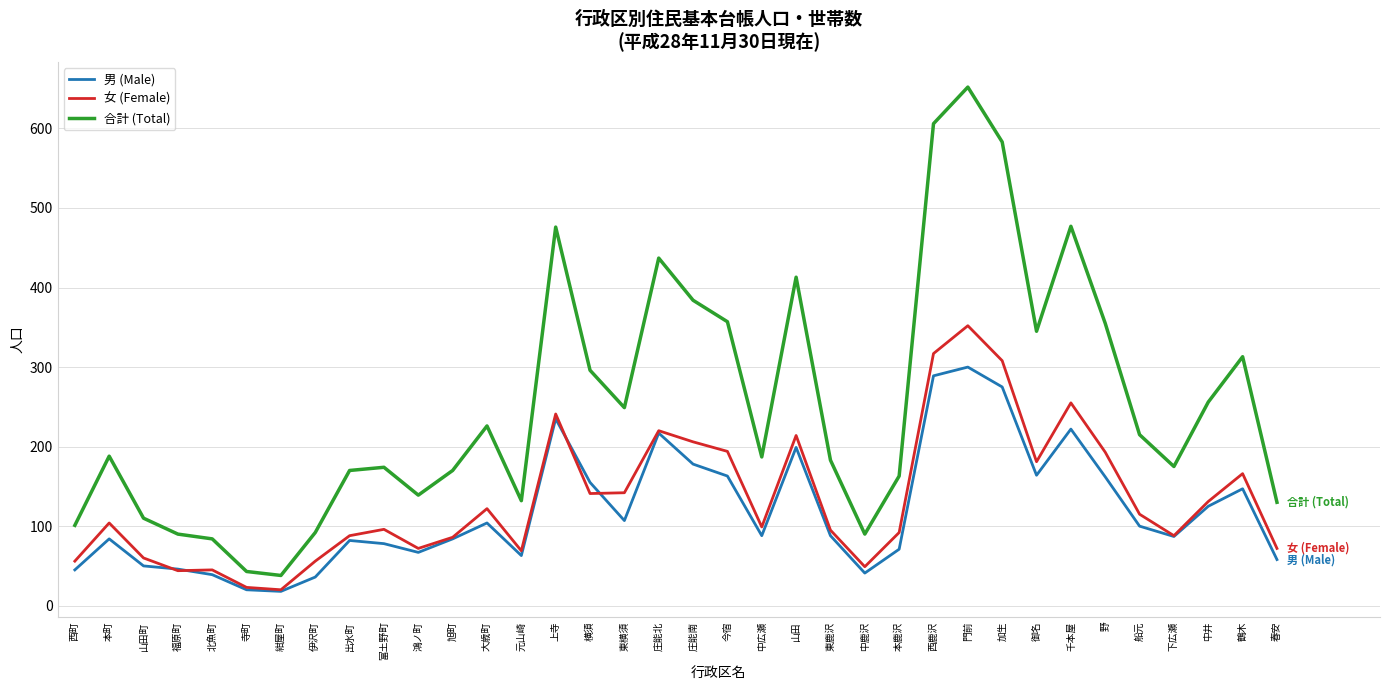

Is it true that 男 (Male) equals 300 at 門前?

True